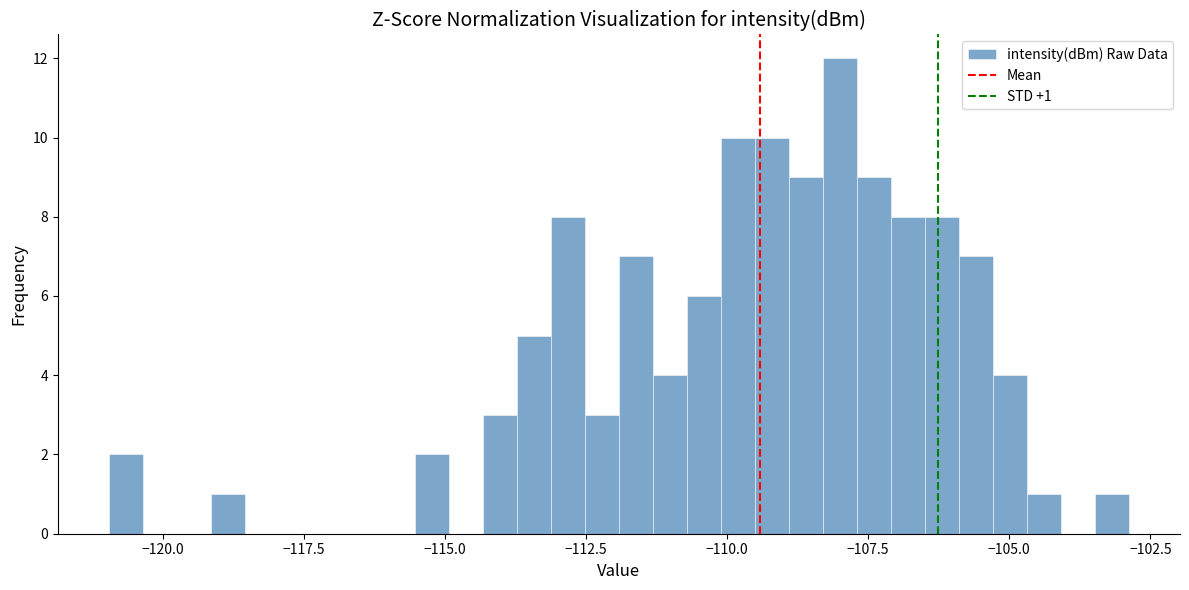

Around what value on the x-axis is the tallest bar? Give the approximate position of its centre, as read against the axis.

-108.0